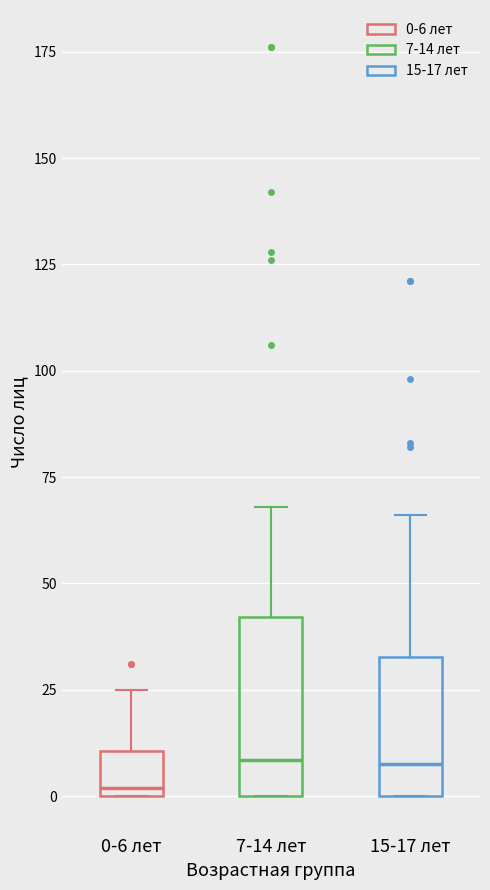

Where does the upper whisker of the box for 7-14 лет end on the y-axis? The values are not printed on the chart, so give them approximately, as read against the axis.

70